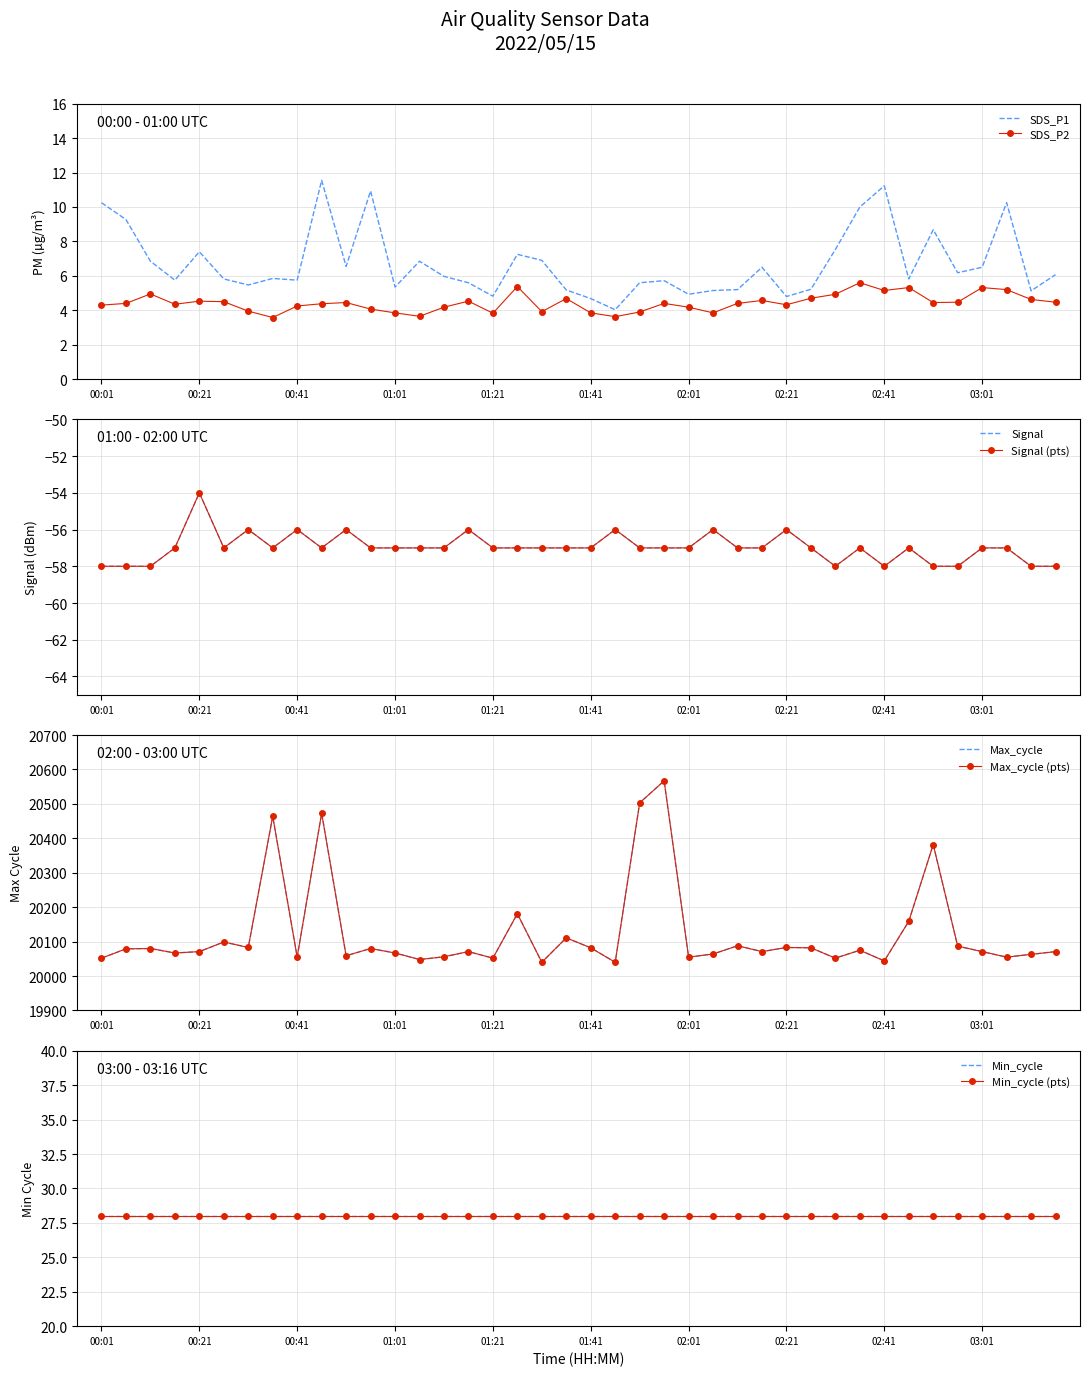

Between 00:36 and 02:26, which series saw the biggest shift?

Max_cycle